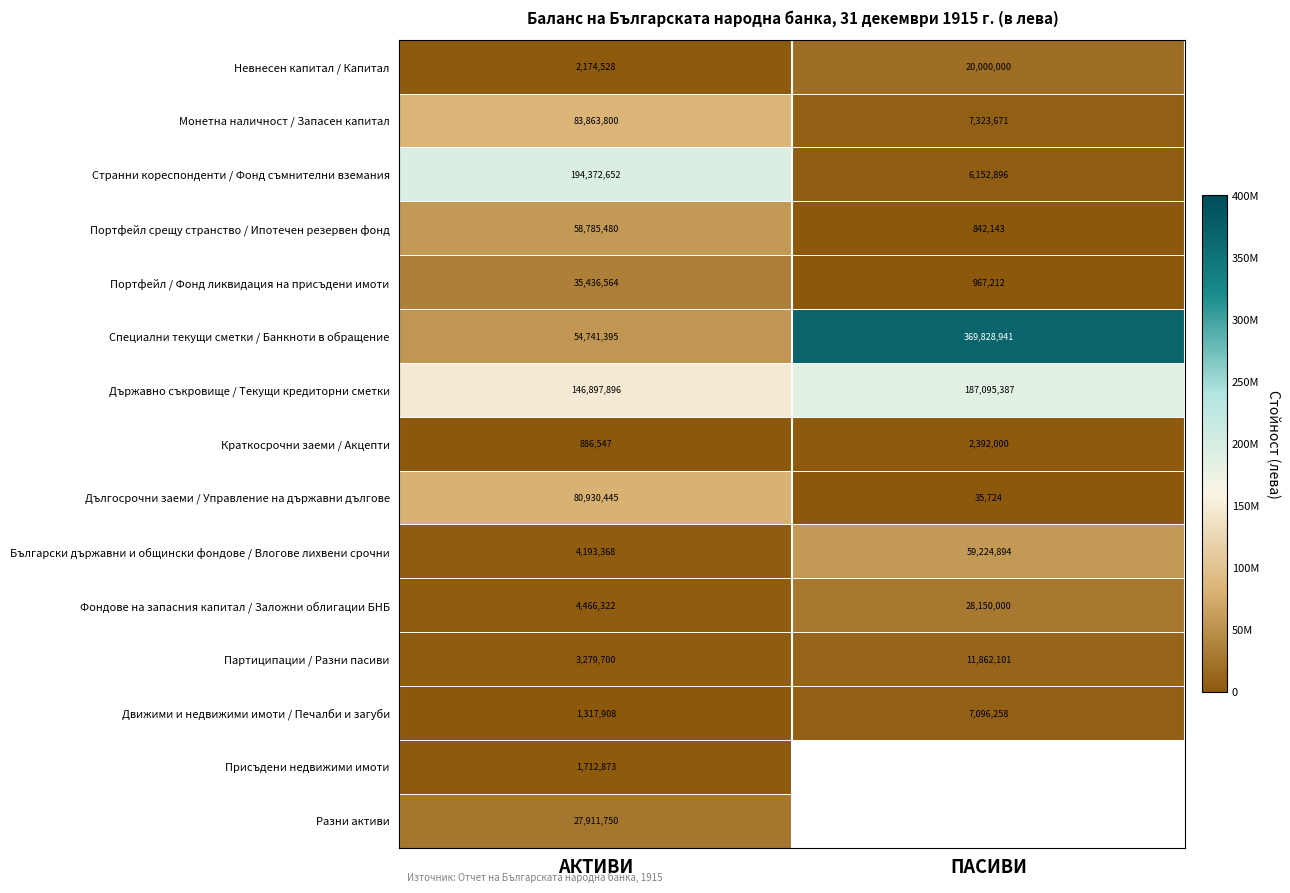

The value of Невнесен капитал / Капитал at ПАСИВИ is 10676536.1. True or false?

False